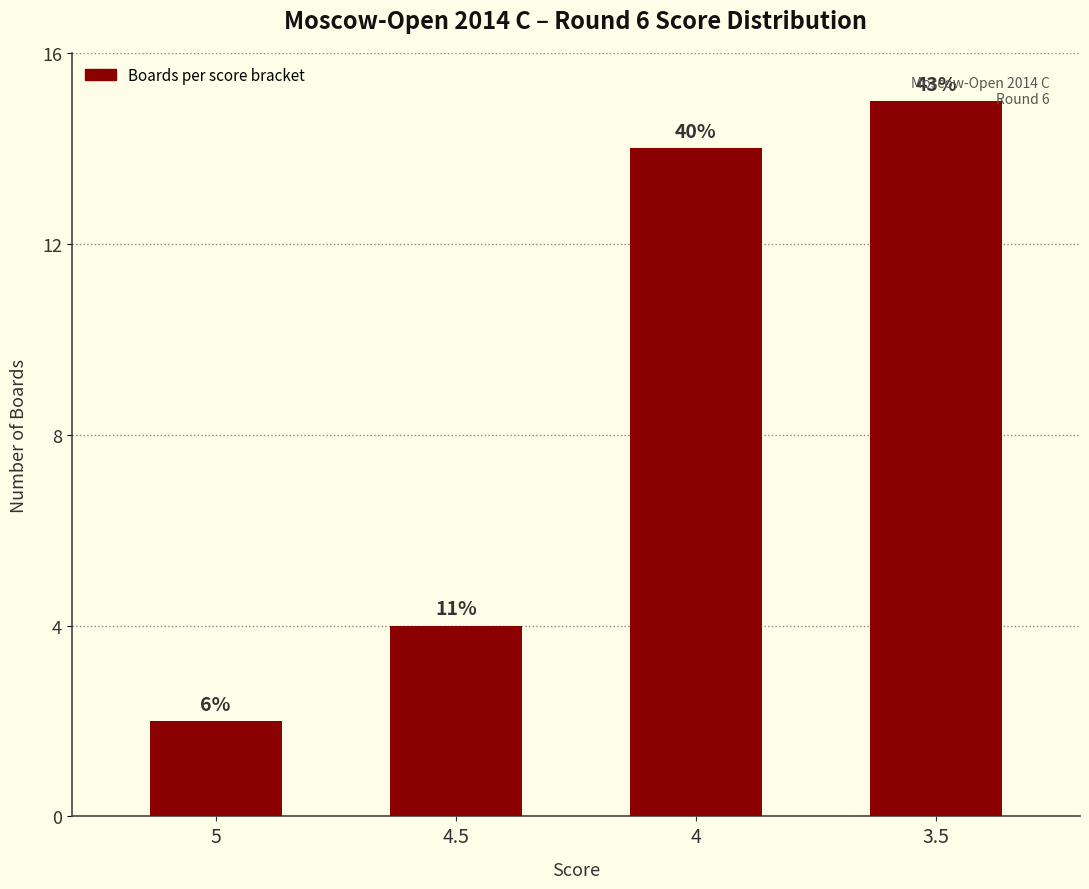

Is it true that the value at 5 is 3?

False